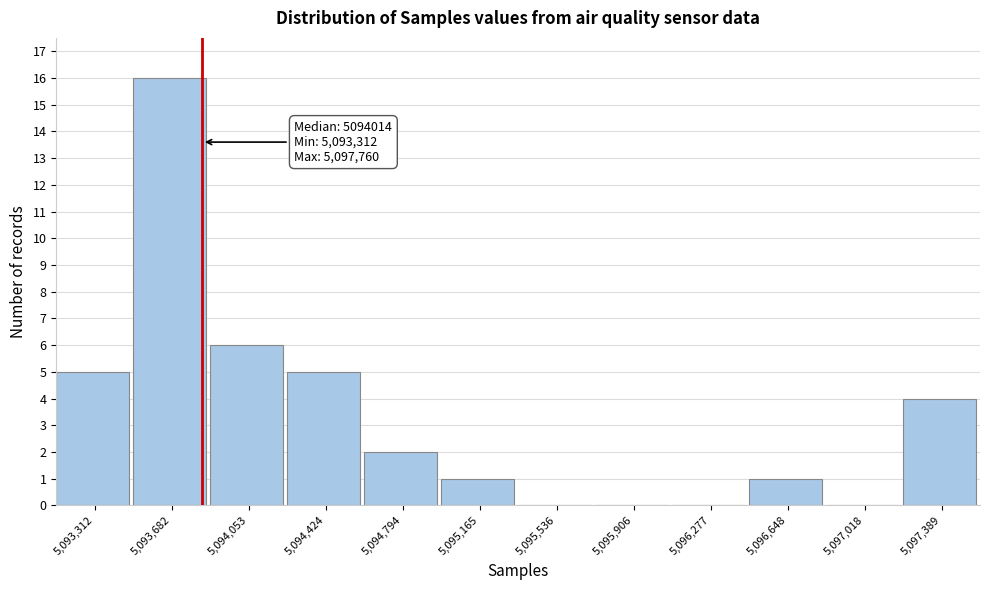

Reading left to right, transcribe all the data shown in this chart.

5,093,312=5	5,093,682=16	5,094,053=6	5,094,424=5	5,094,794=2	5,095,165=1	5,095,536=0	5,095,906=0	5,096,277=0	5,096,648=1	5,097,018=0	5,097,389=4